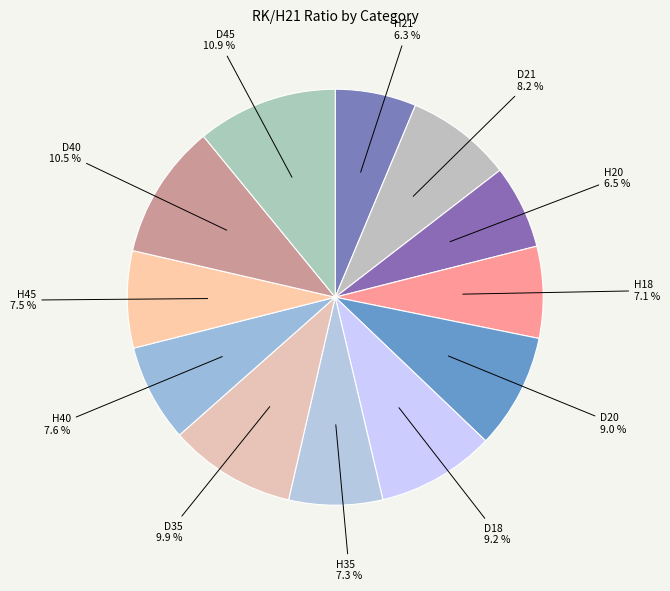

Is there a majority slice in this chart?

No